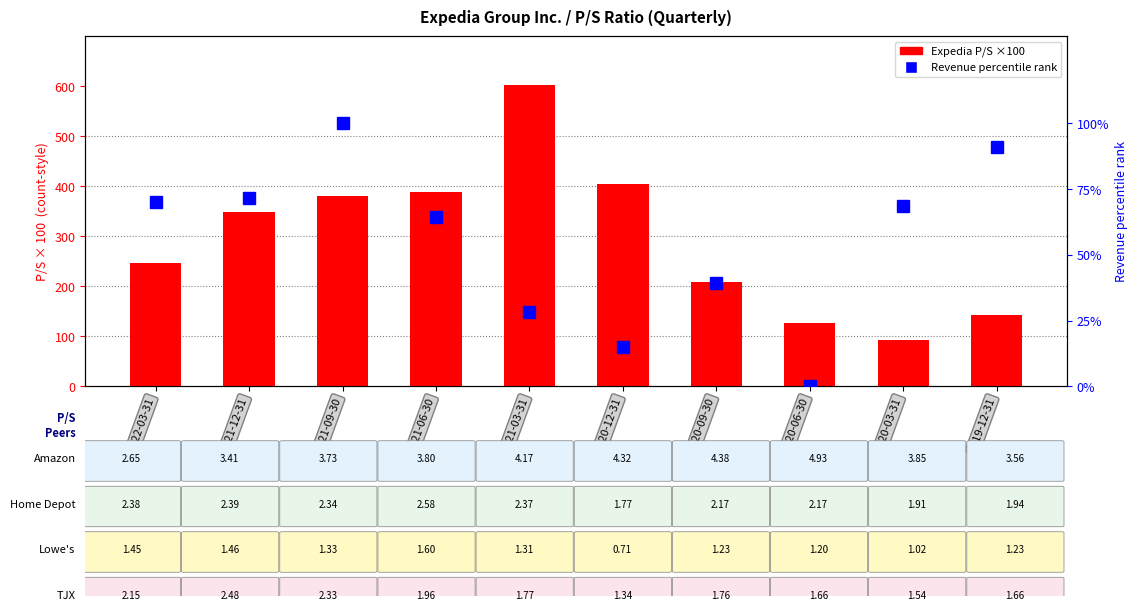

Reading left to right, what are all the values shown in this chart?

Expedia Group (P/S ×100): 2022-03-31=246.0	2021-12-31=348.0	2021-09-30=381.0	2021-06-30=388.0	2021-03-31=602.0	2020-12-31=405.0	2020-09-30=208.0	2020-06-30=126.0	2020-03-31=93.0	2019-12-31=142.0
Revenue percentile rank: 2022-03-31=70.2	2021-12-31=71.5	2021-09-30=100.0	2021-06-30=64.5	2021-03-31=28.4	2020-12-31=14.8	2020-09-30=39.1	2020-06-30=0.0	2020-03-31=68.6	2019-12-31=91.0